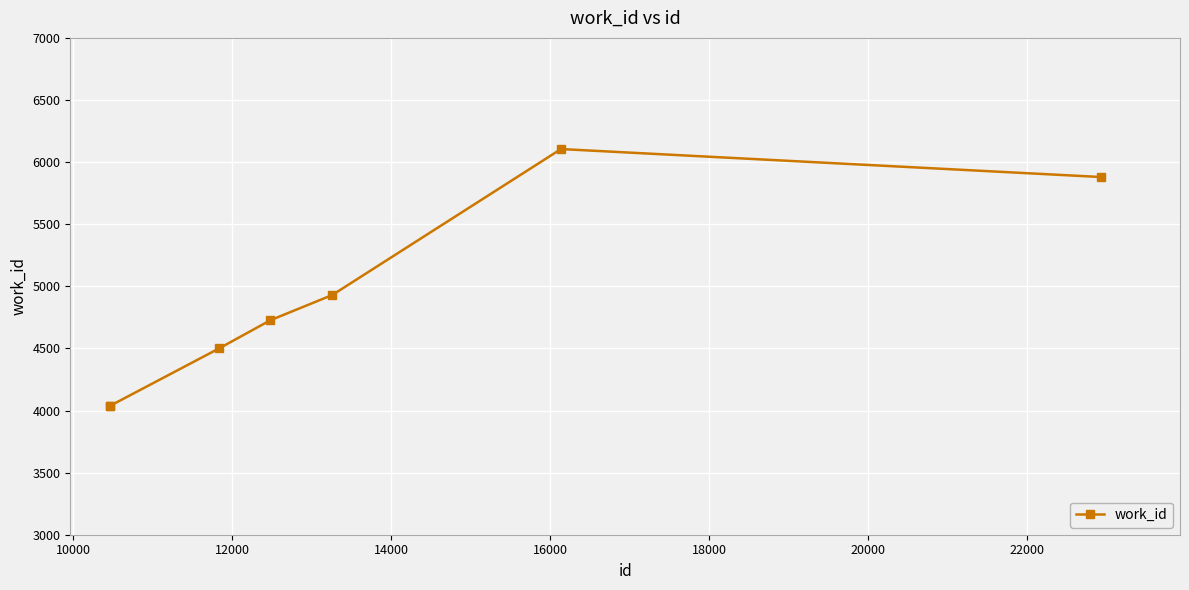

Reading left to right, what are all the values shown in this chart?

4038	4038	4501	4727	4930	6105	5880